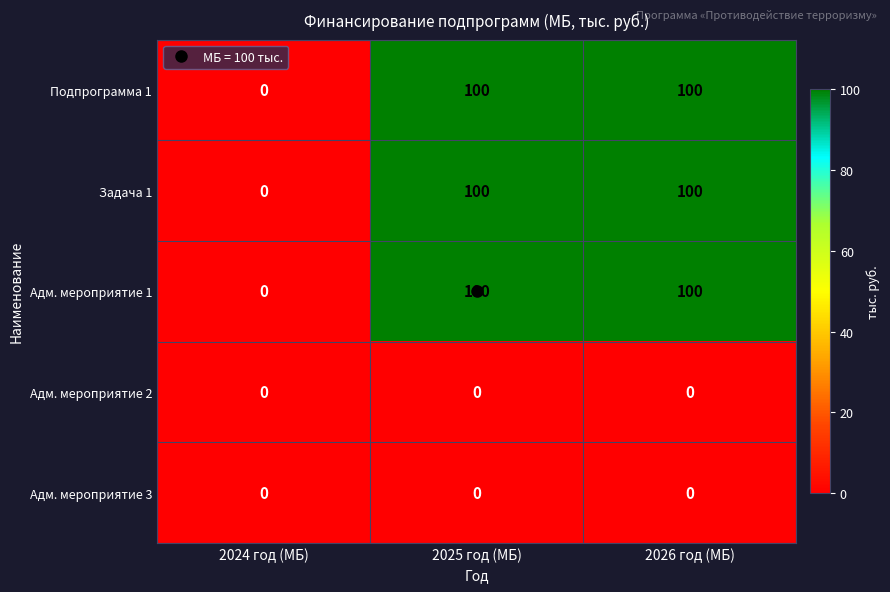

At which label does Задача 1 reach its minimum?

2024 год (МБ)